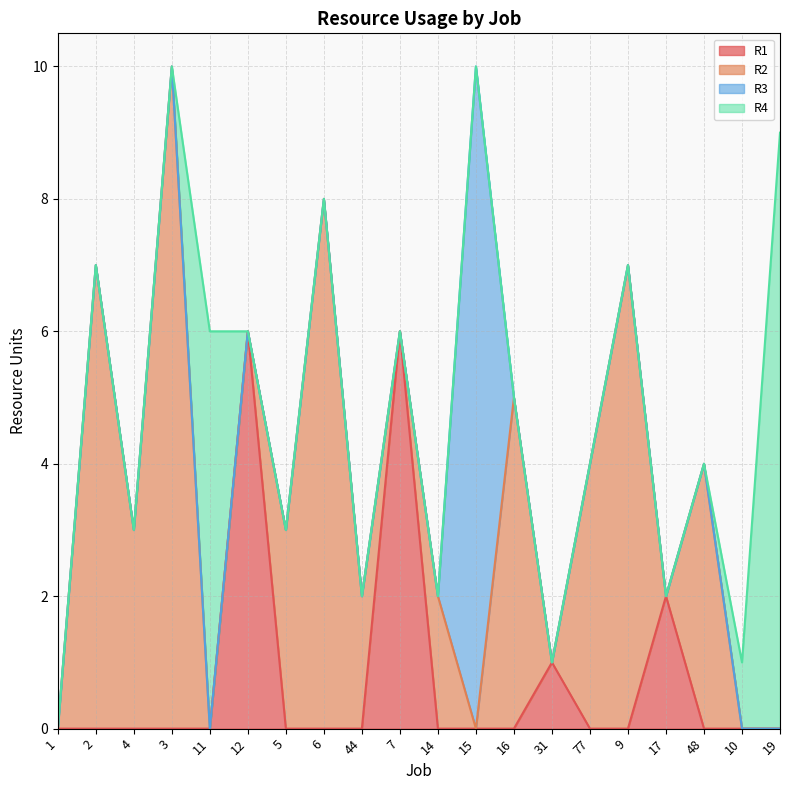

What is the sum of all R1 values?

15